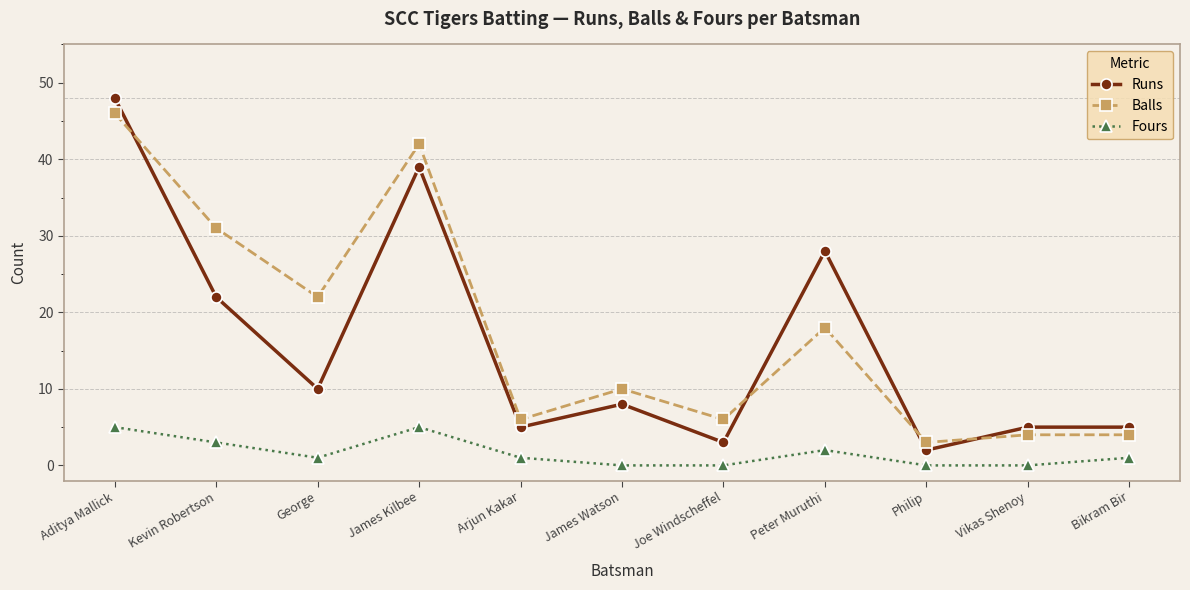

True or false: Runs has a value of 85 at Aditya Mallick.

False